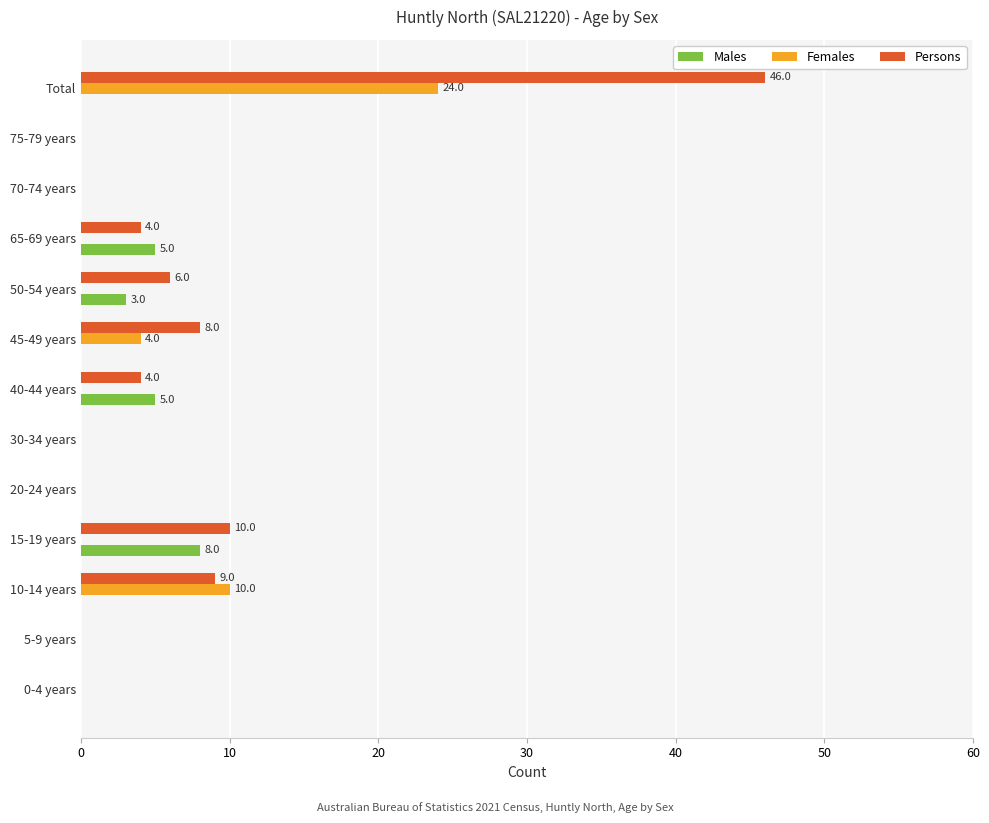

Is it true that Persons equals -19 at 75-79 years?

False